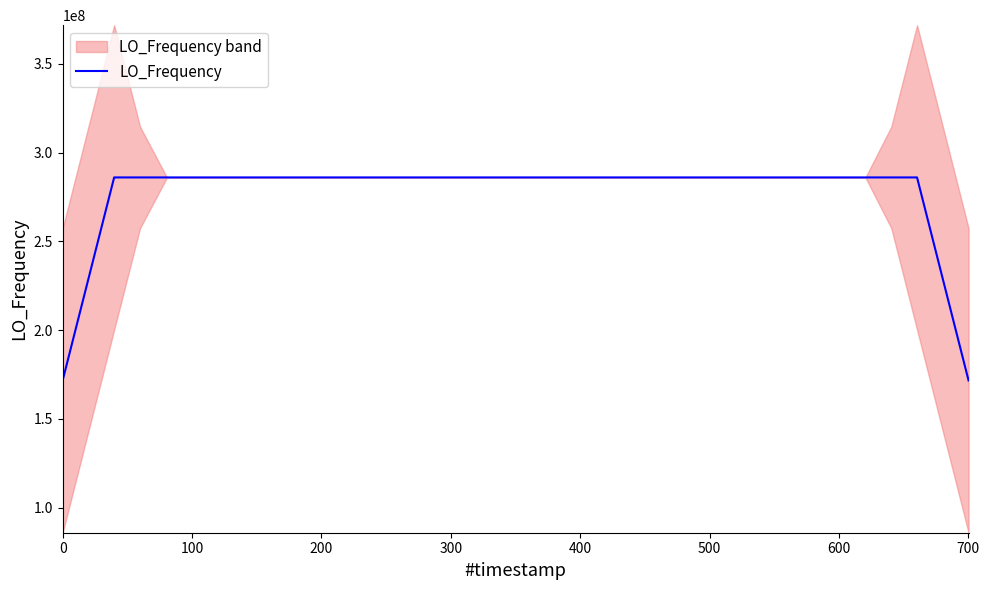

What is the lowest value of the LO_Frequency series?

171628199.0